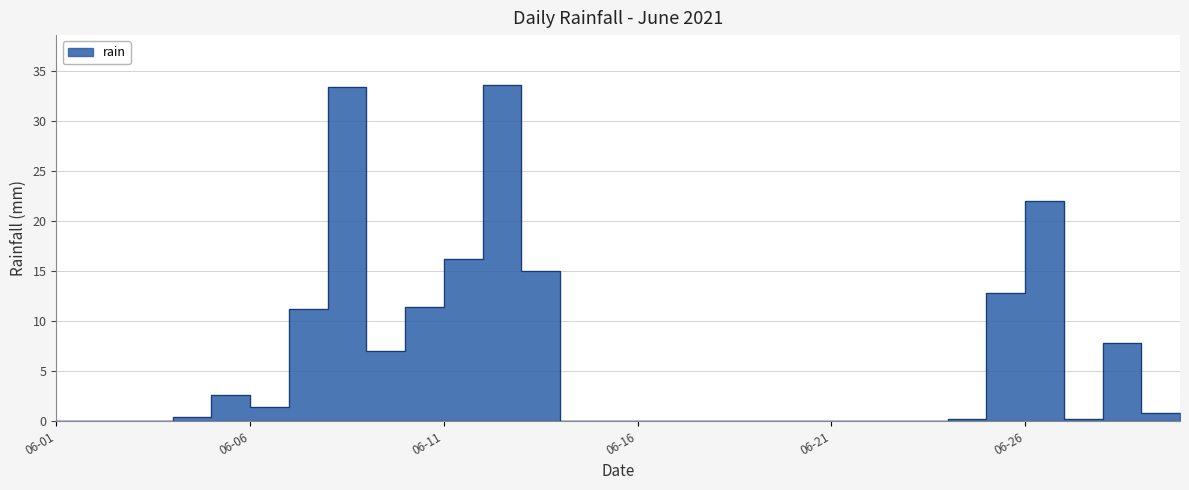

What is the greatest value displayed?

33.6